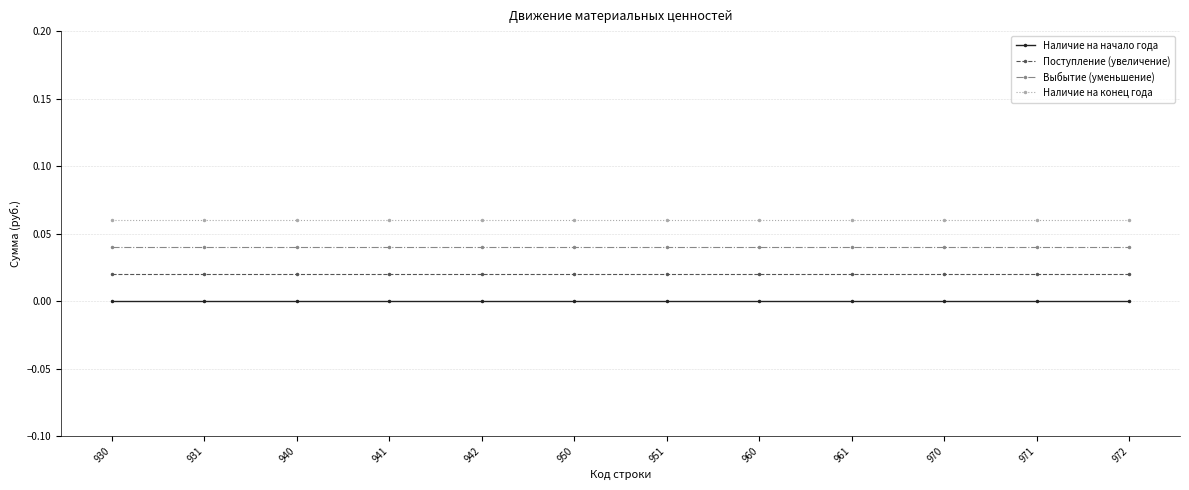

True or false: Поступление (увеличение) and Выбытие (уменьшение) cross at least once.

False